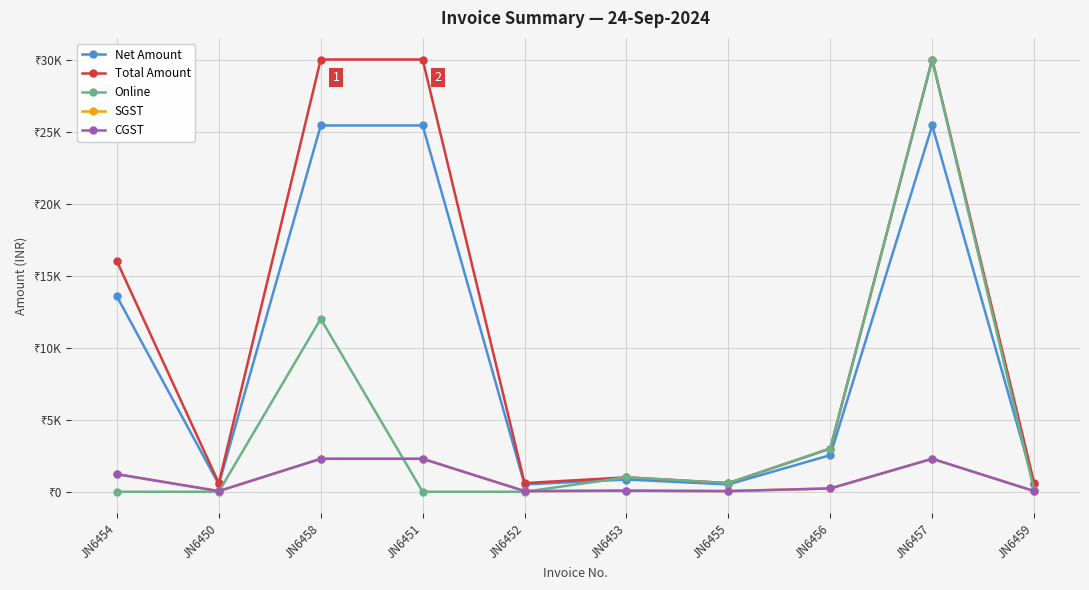

How many interior local valleys does the Online series have?

1